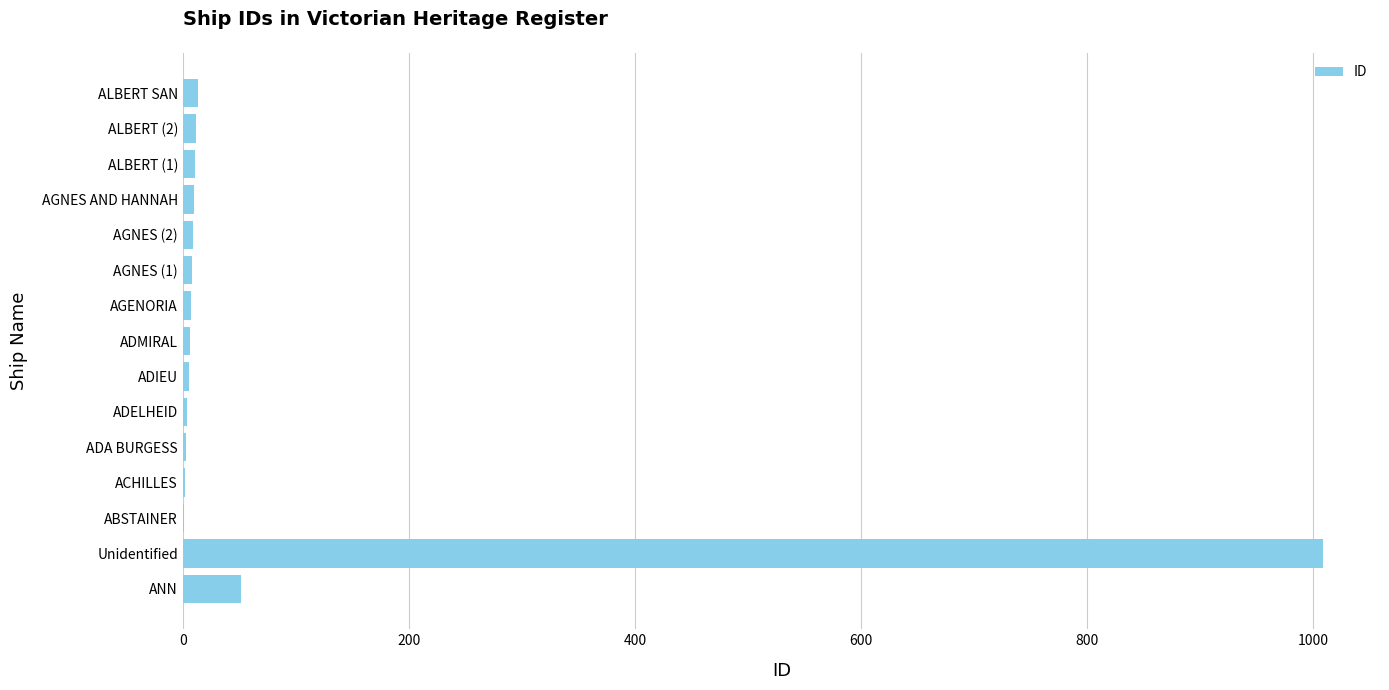

Which has a higher value, Unidentified or ALBERT SAN?

Unidentified